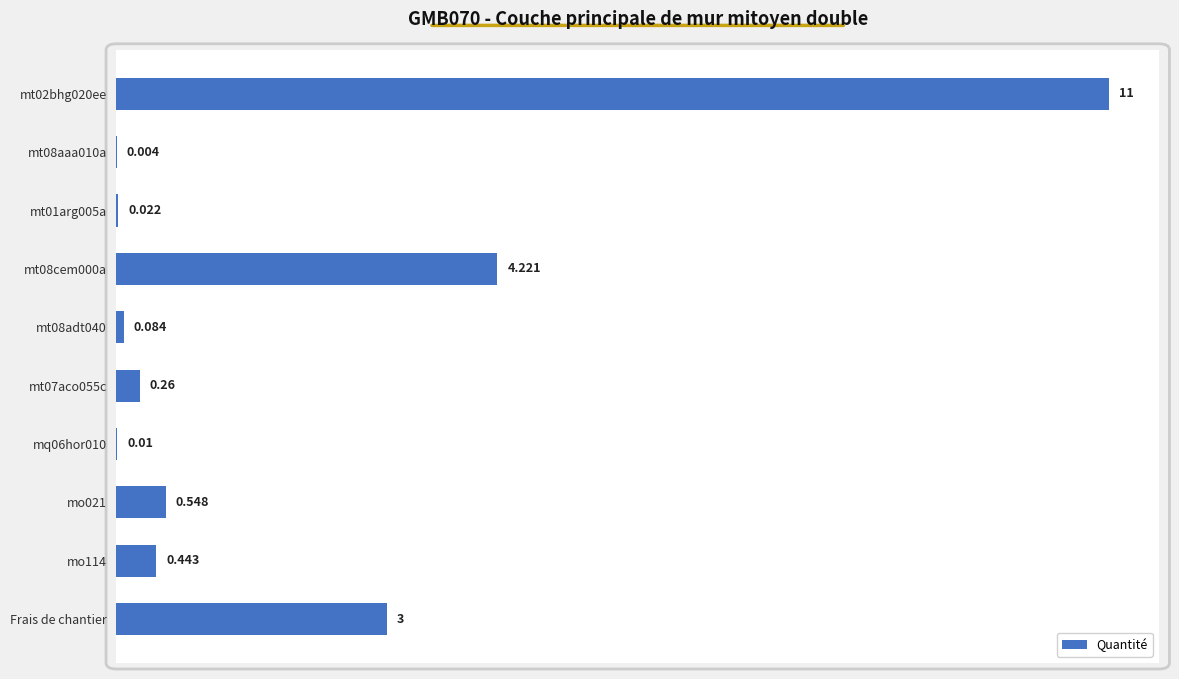

What is the maximum value shown in the chart?

11.0